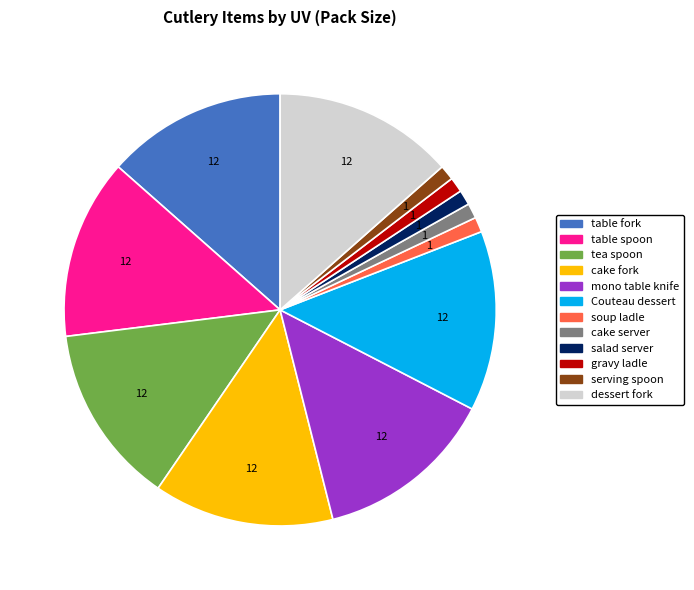

Is there a majority slice in this chart?

No